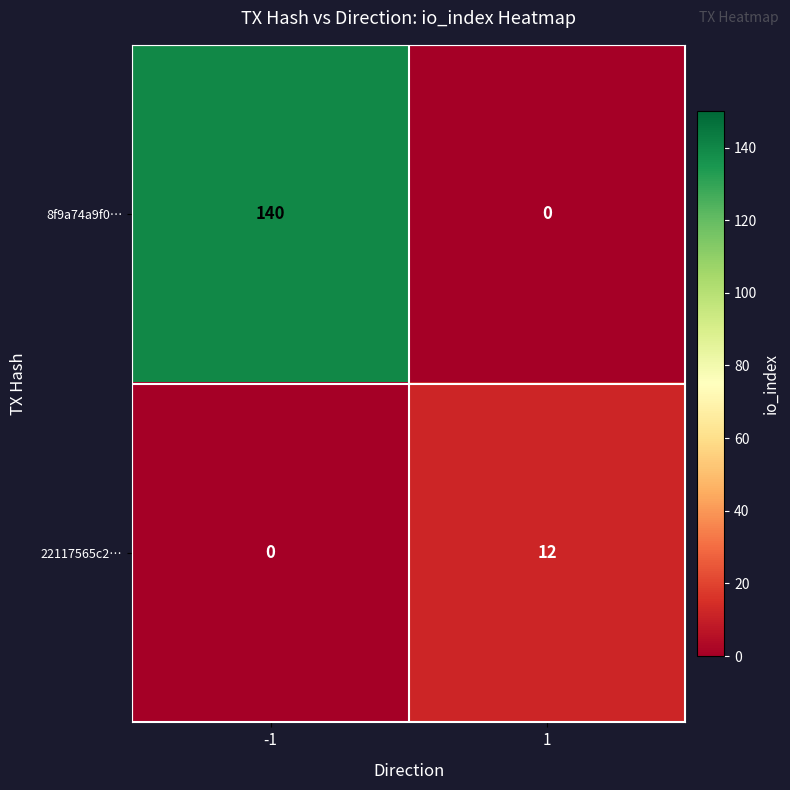

Reading right to left, extract all data points from this chart.

8f9a74a9f0…: 1=0	-1=140
22117565c2…: 1=12	-1=0